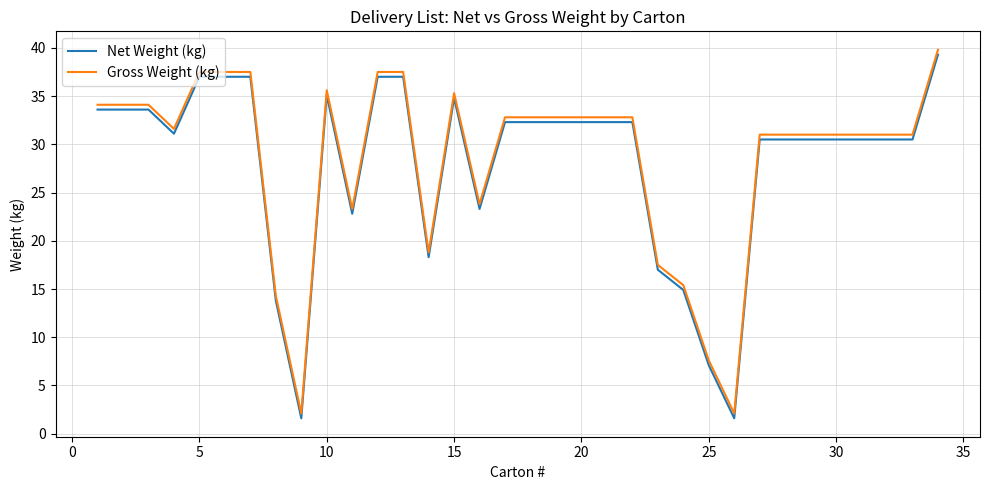

What is the difference between the maximum and minimum values in the Gross Weight (kg) series?

37.7